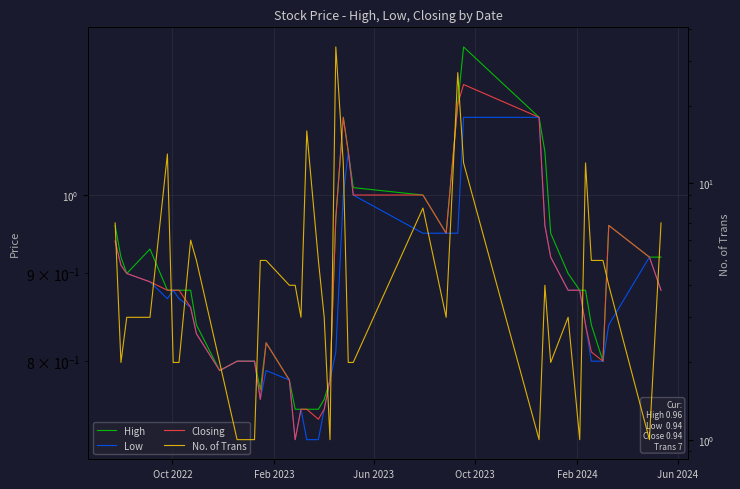

Rank the series by their maximum value, from highest to lowest.

No. of Trans, High, Closing, Low